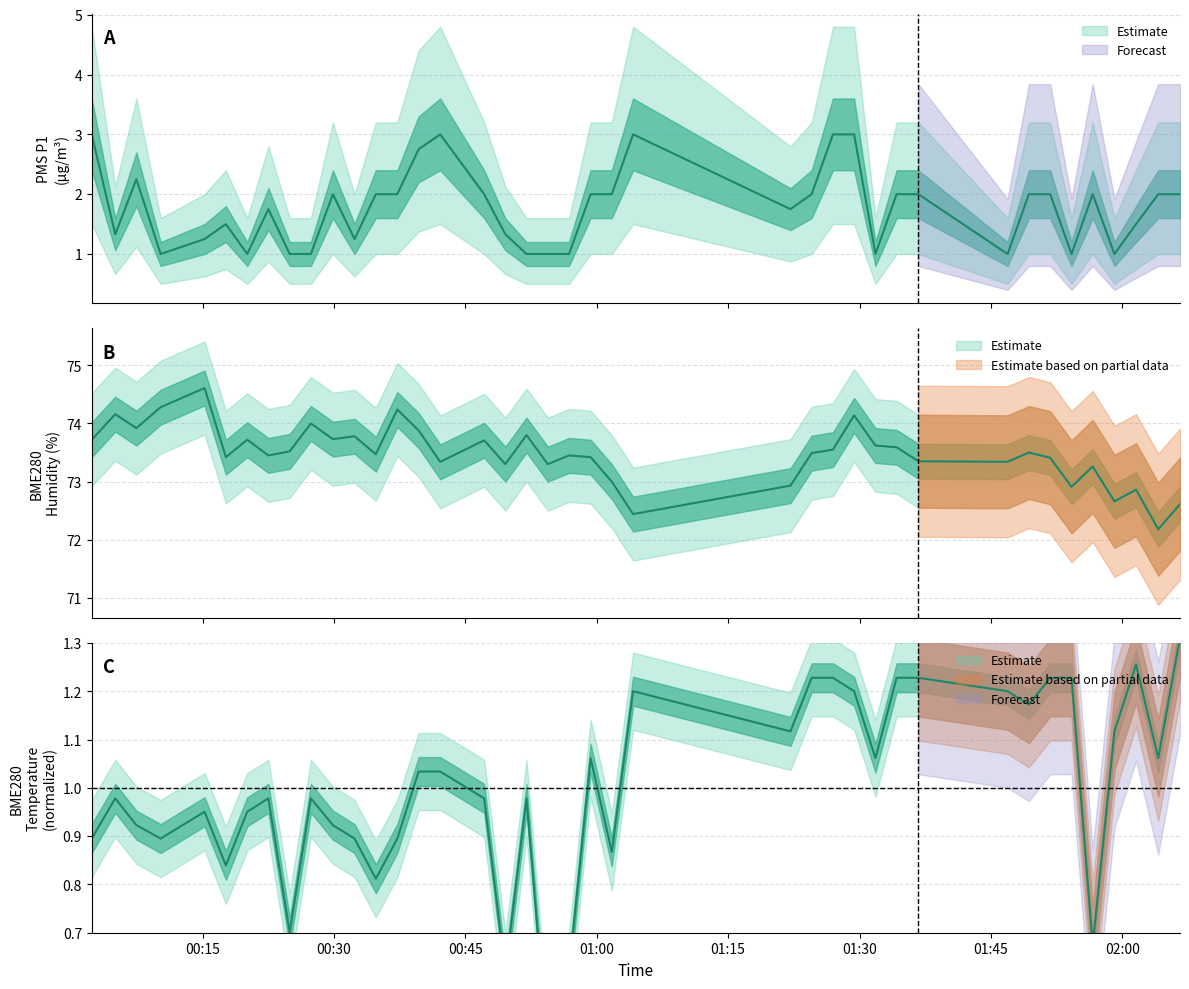

What is the difference between the second highest and second lowest values in the BME280_humidity series?

1.8